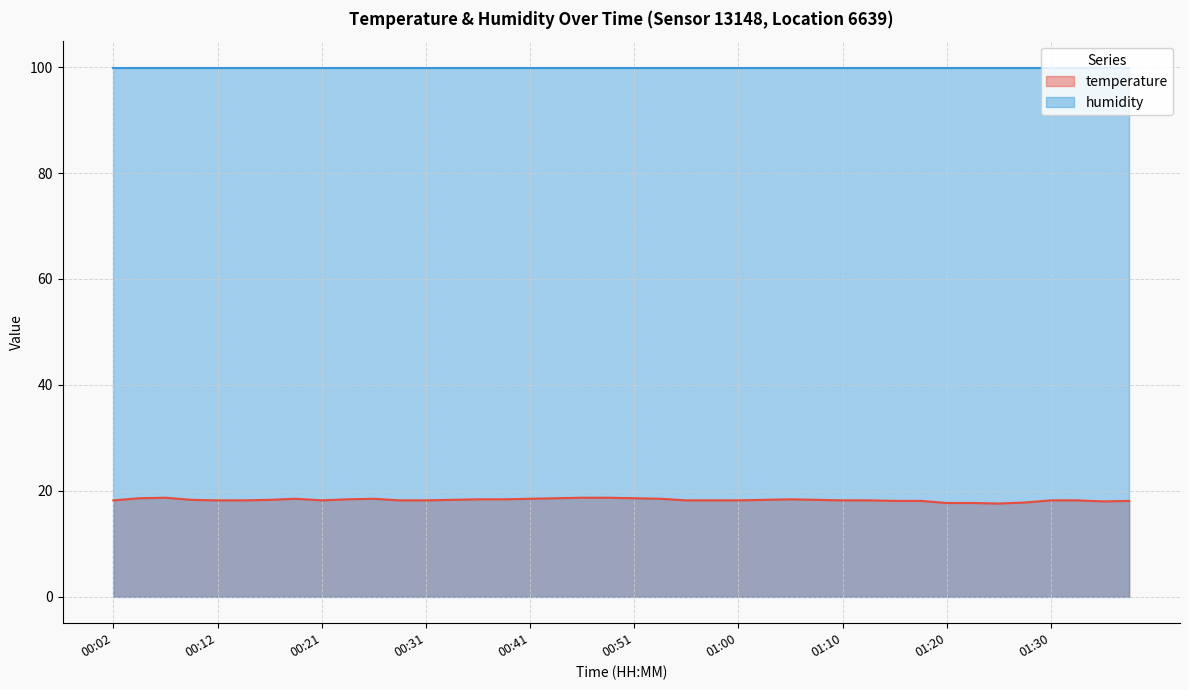

What is the average value?

18.3